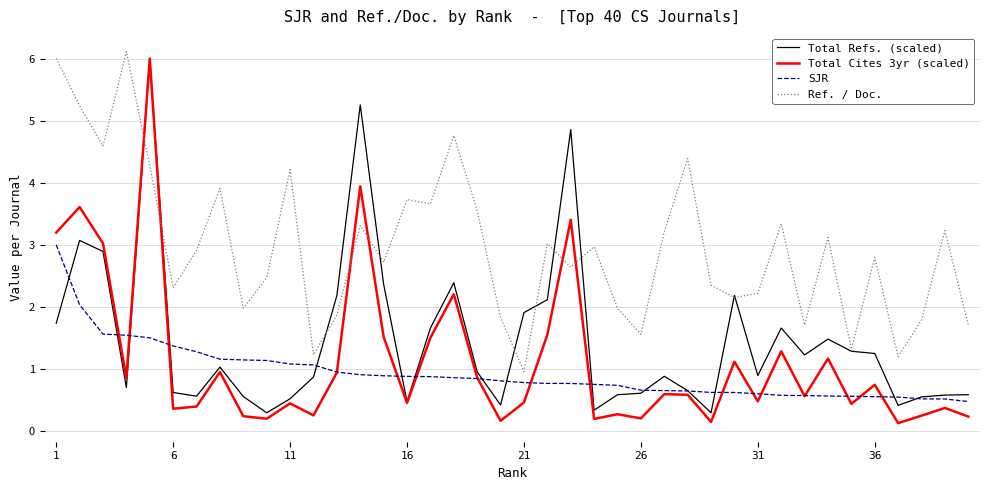

Which series has the widest spread of values?

Total Cites 3yr (scaled)